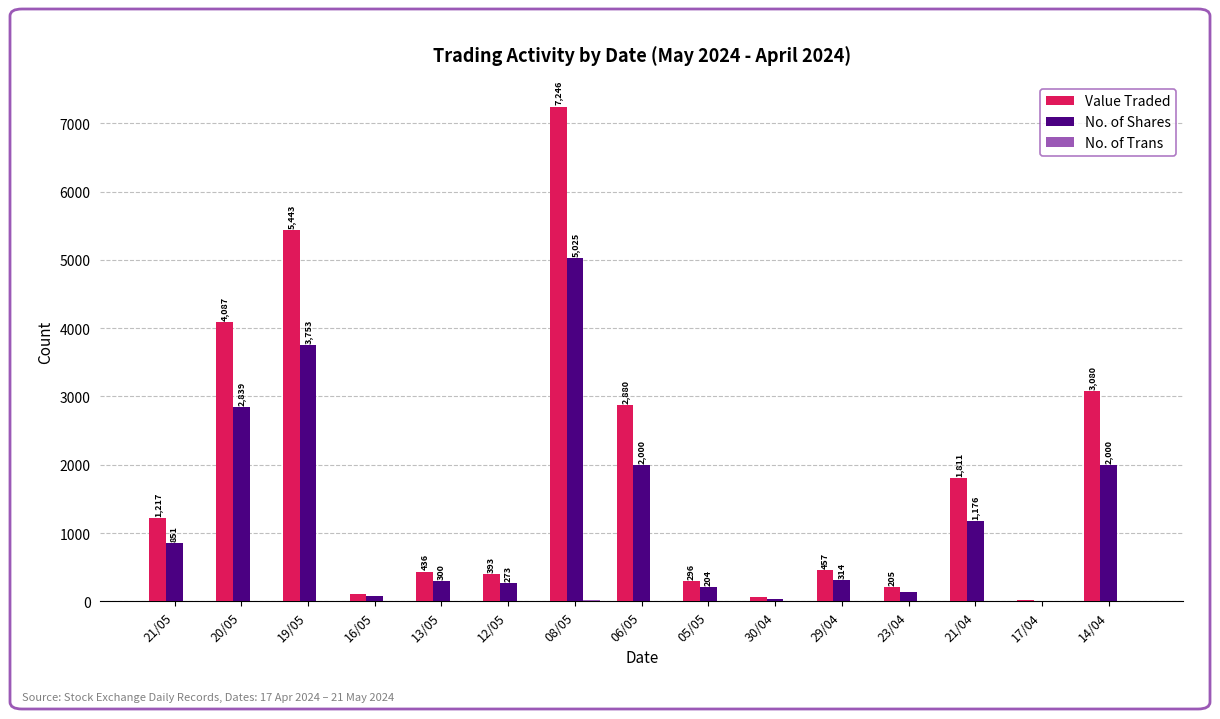

What is the total value across all series at 19/05?

9203